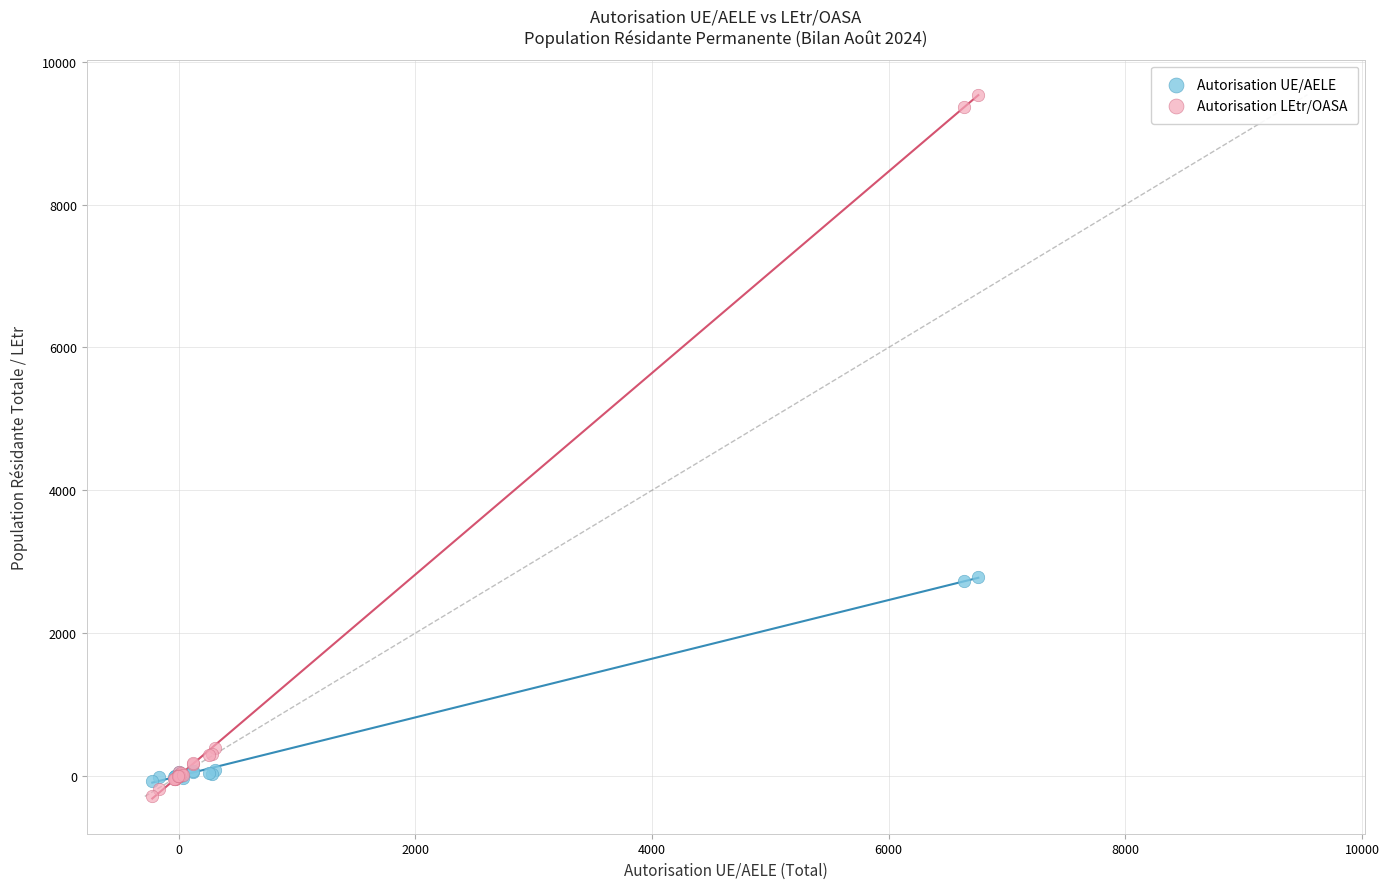

Which series contains the highest Y value?

Autorisation LEtr/OASA